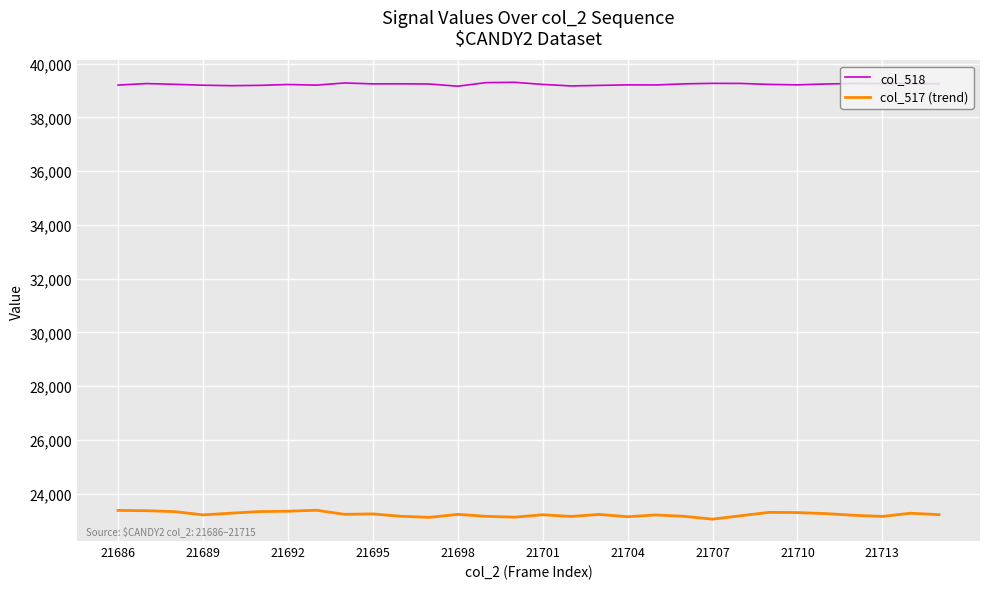

List the series in order of their overall mean, highest first.

col_518, col_517 (trend)